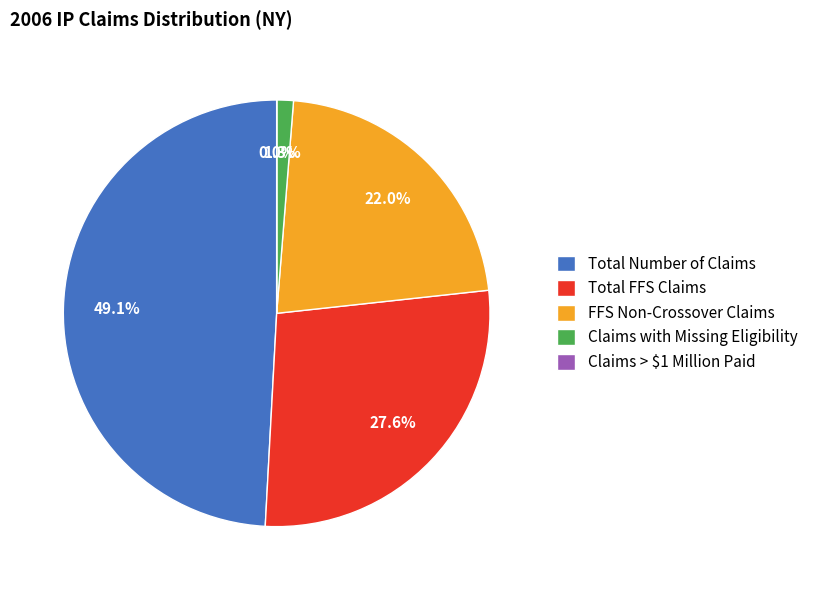

Is there a majority slice in this chart?

No